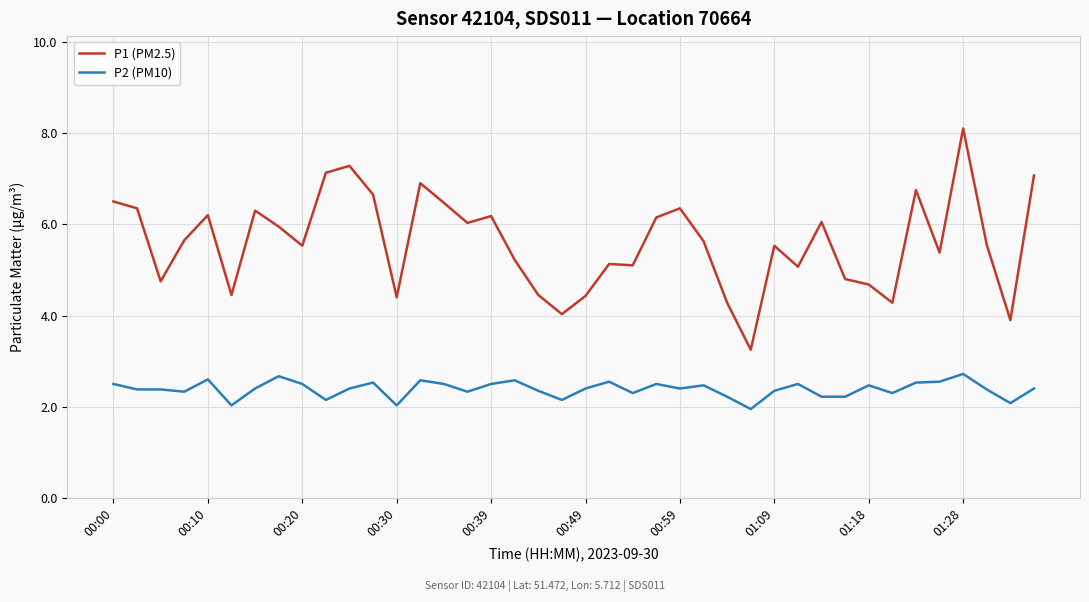

List the series in order of their overall mean, lowest first.

P2 (PM10), P1 (PM2.5)